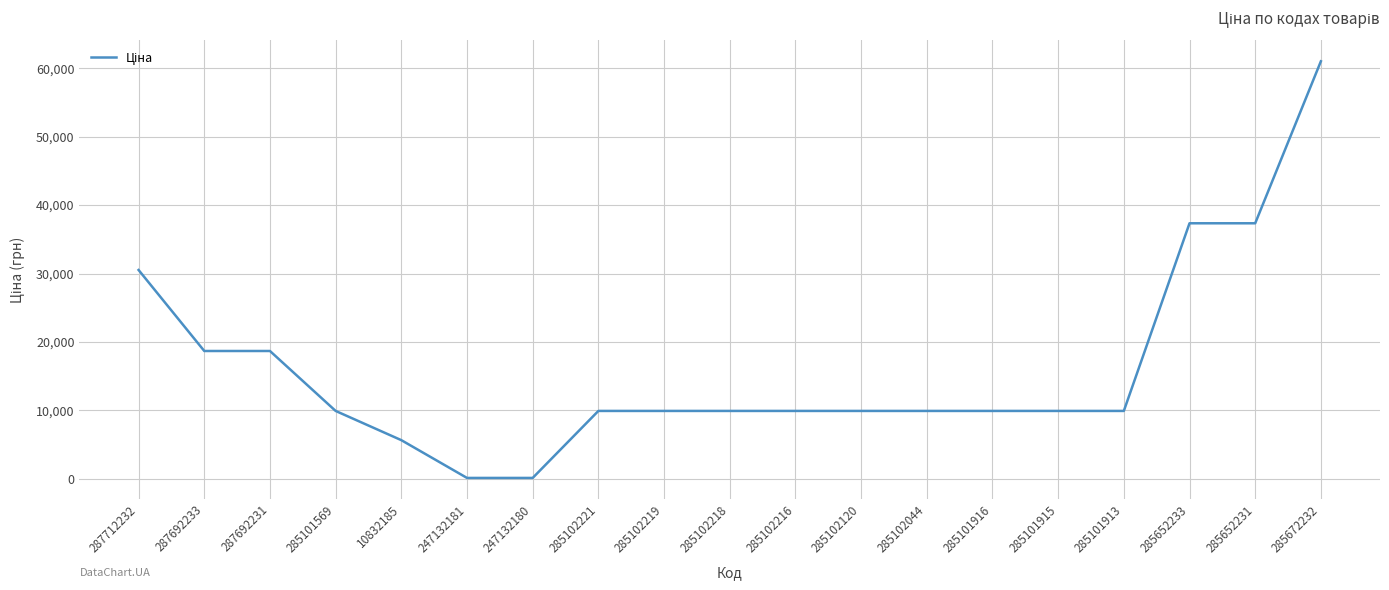

The chart shows a value of 113.3 at 247132180. True or false?

True